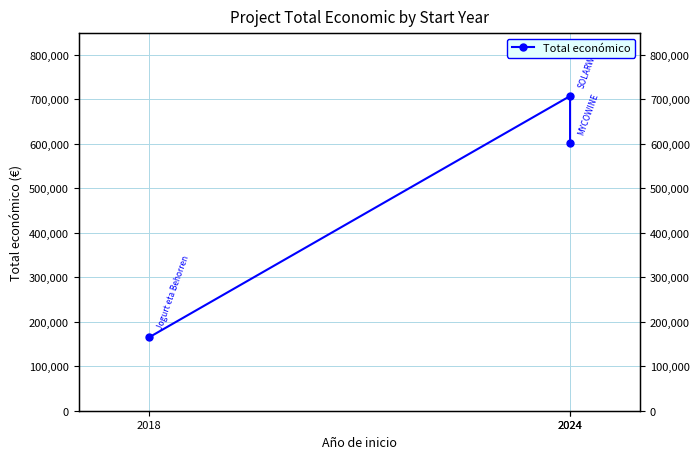

What is the smallest value displayed?

164600.0